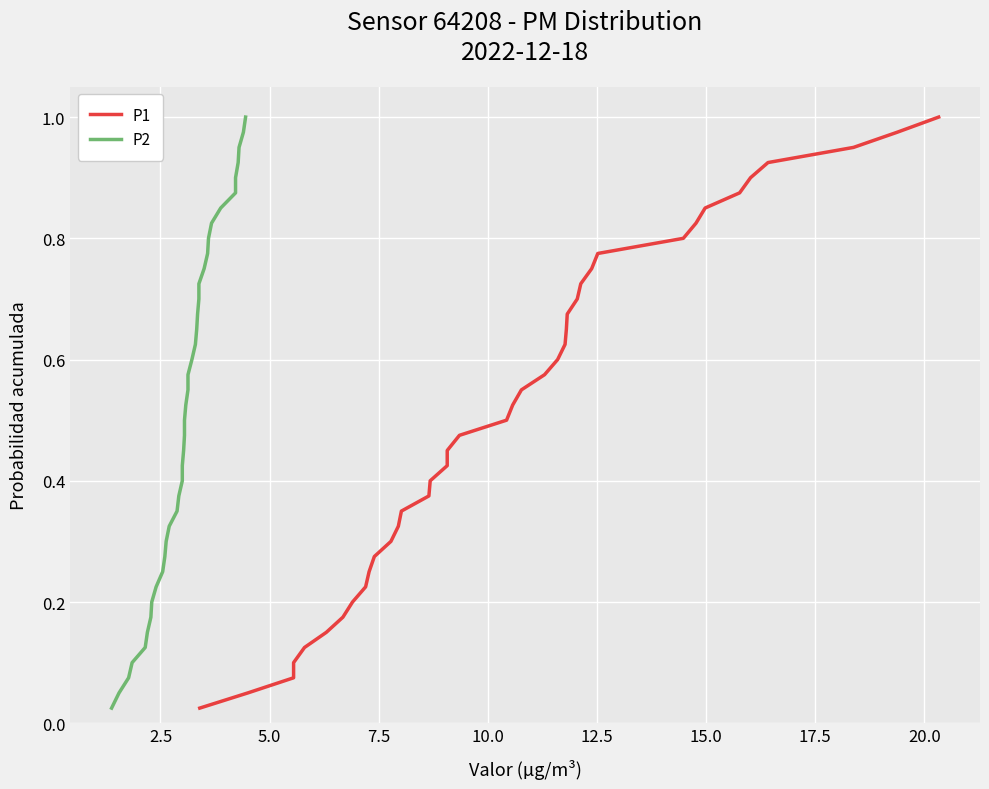

Which series has the largest total across all categories?

P1